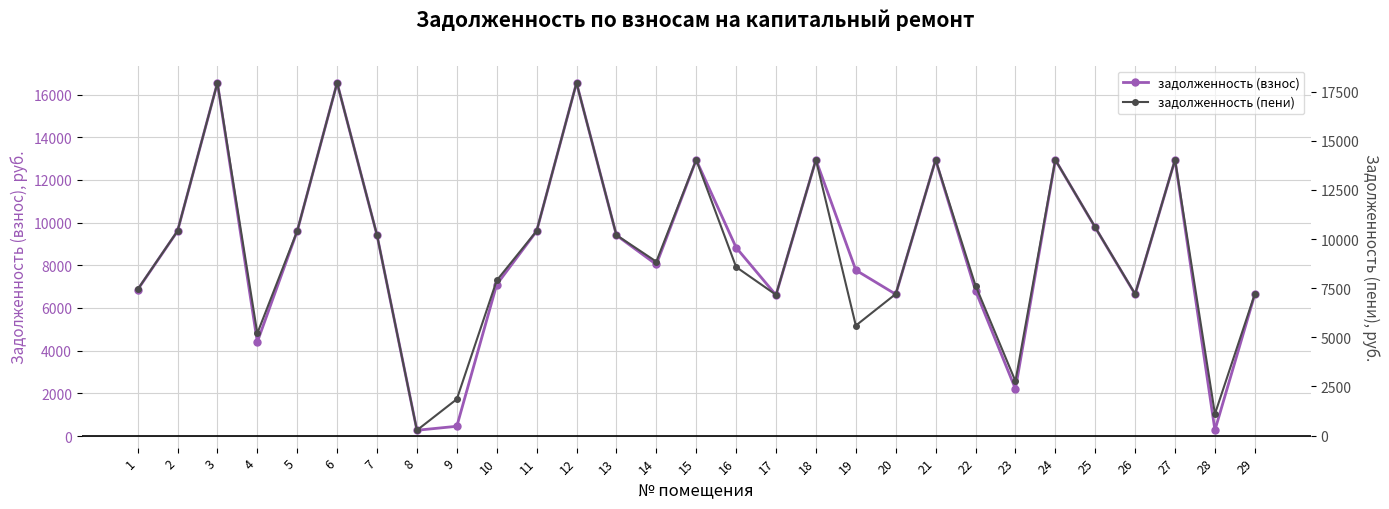

Reading right to left, transcribe all the data shown in this chart.

задолженность (взнос): 6643.2	274.8	12940.8	6643.2	9772.8	12940.8	2208.0	6808.3	12940.8	6643.2	7772.8	12940.8	6604.8	8832.0	12940.8	8040.0	9408.0	16550.4	9600.0	7100.1	456.4	270.0	9408.0	16550.4	9600.0	4408.0	16550.4	9600.0	6854.4
задолженность (пени): 7203.7	1099.3	14032.7	7203.7	10597.4	14032.7	2768.5	7632.8	14032.7	7203.7	5597.4	14032.7	7162.1	8577.2	14032.7	8850.0	10201.8	17946.8	10410.0	7893.9	1852.8	269.7	10201.8	17946.8	10410.0	5201.8	17946.8	10410.0	7432.7